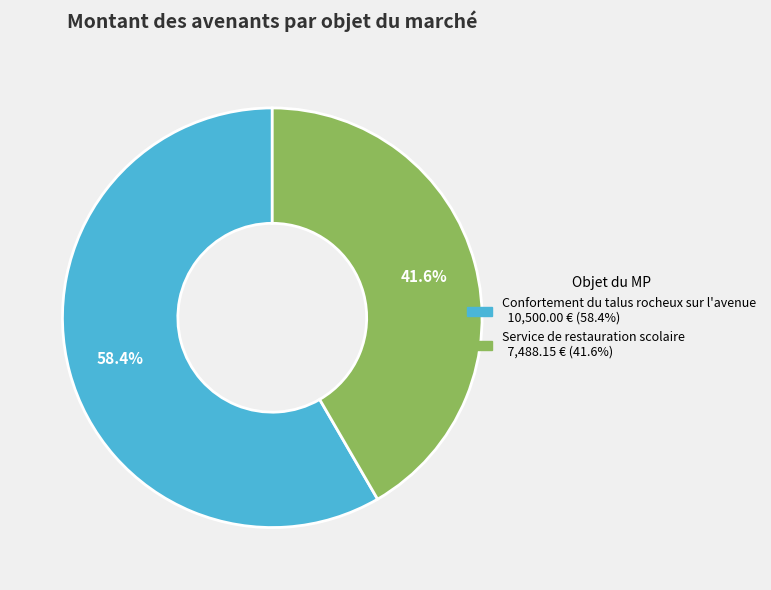

What percentage do Service de restauration scolaire and Confortement du talus rocheux sur l'avenue together represent?

100.0%